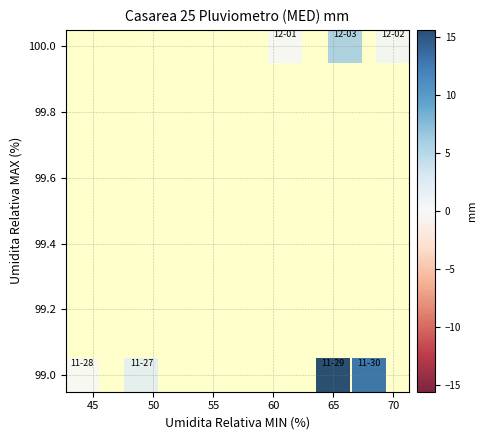

How many data points are displayed?

7